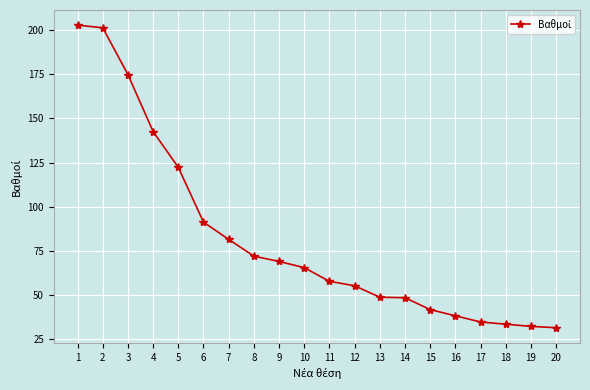

What is the maximum value shown in the chart?

202.8